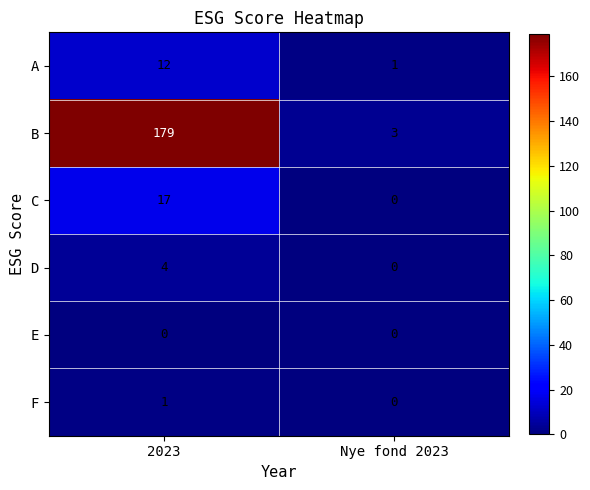

At how many categories does at least one series exceed 98?

1